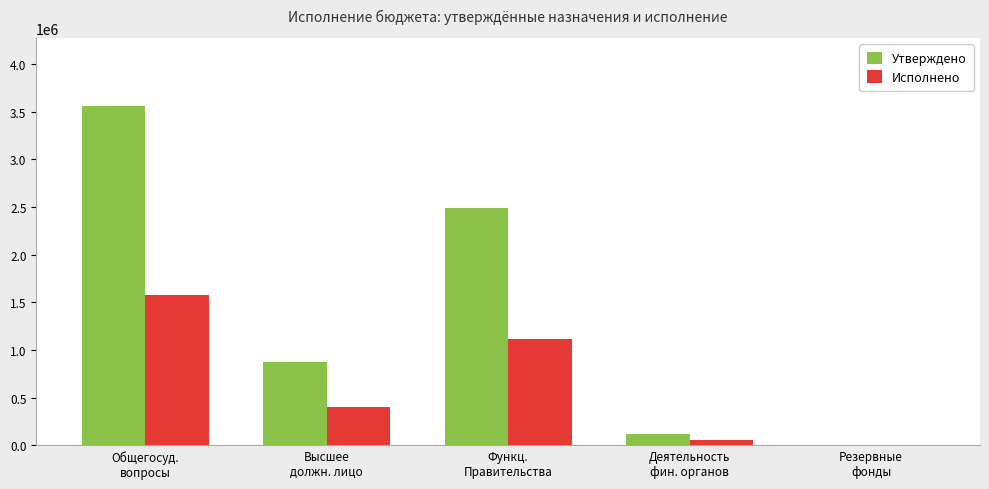

Is the value of Исполнено at Высшее
должн. лицо greater than the value of Утверждено at Резервные
фонды?

Yes